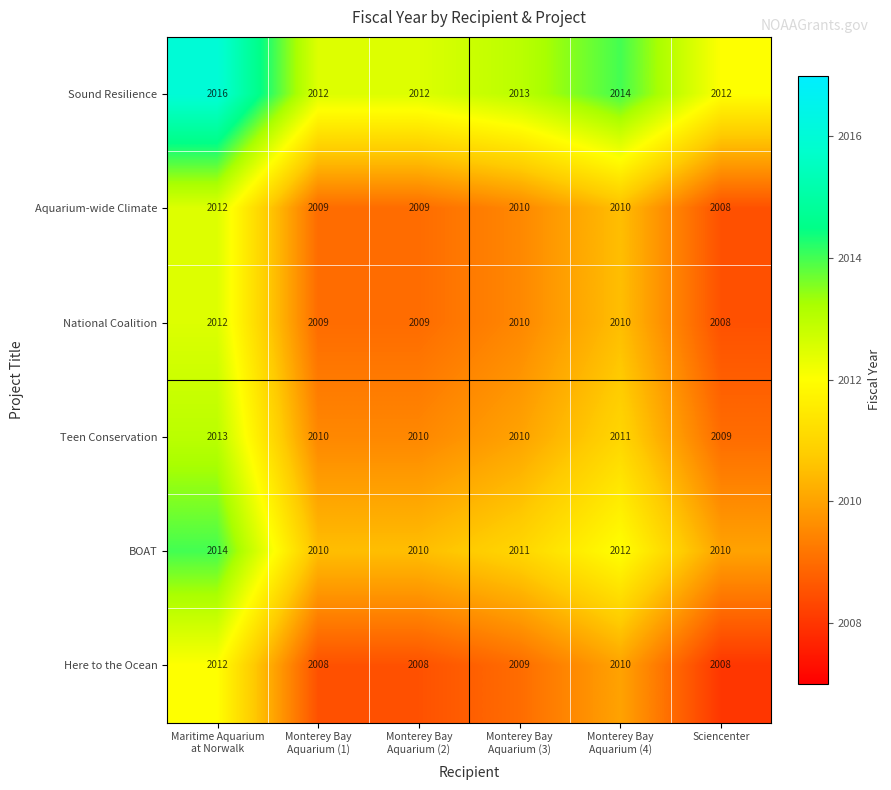

How many series are shown in this chart?

6